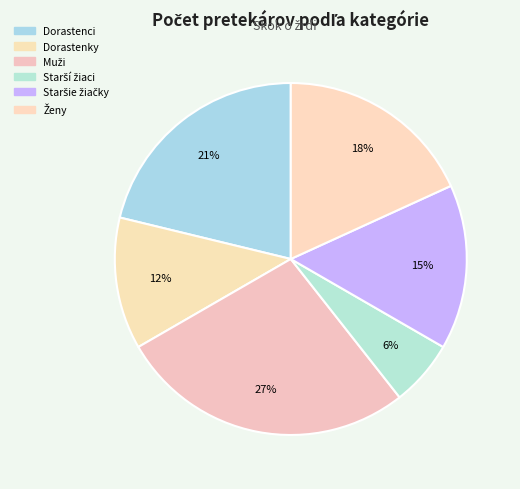

Count the number of slices in the pie.

6